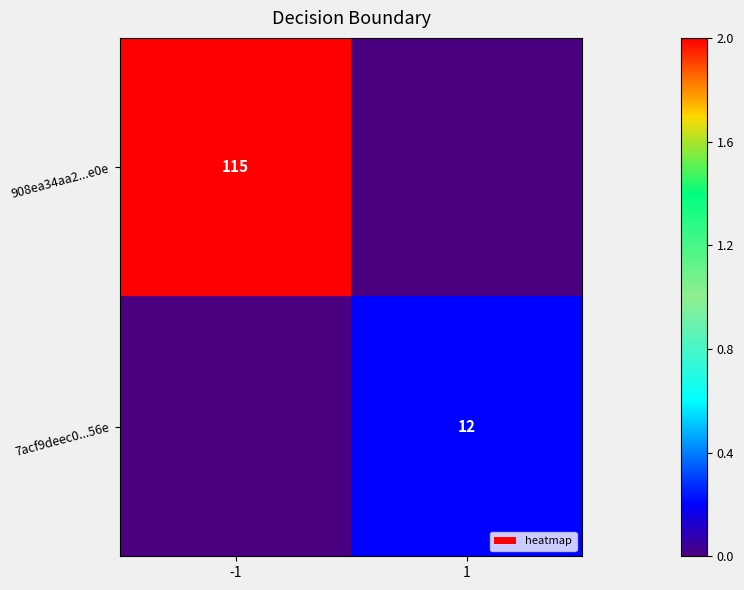

The 7acf9deec0...56e series shows 5 at 1. True or false?

False